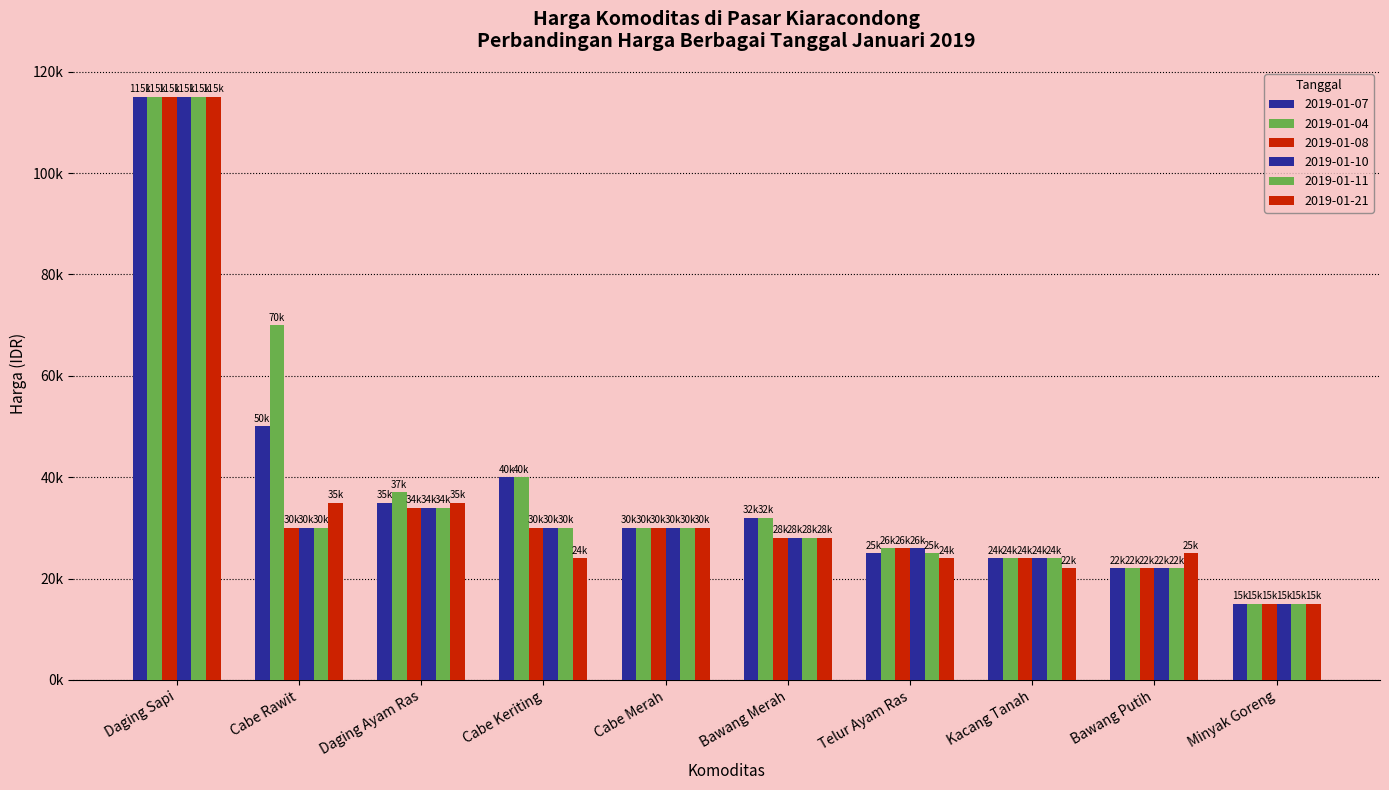

What is the approximate value of 2019-01-07 at Daging Sapi?

115000